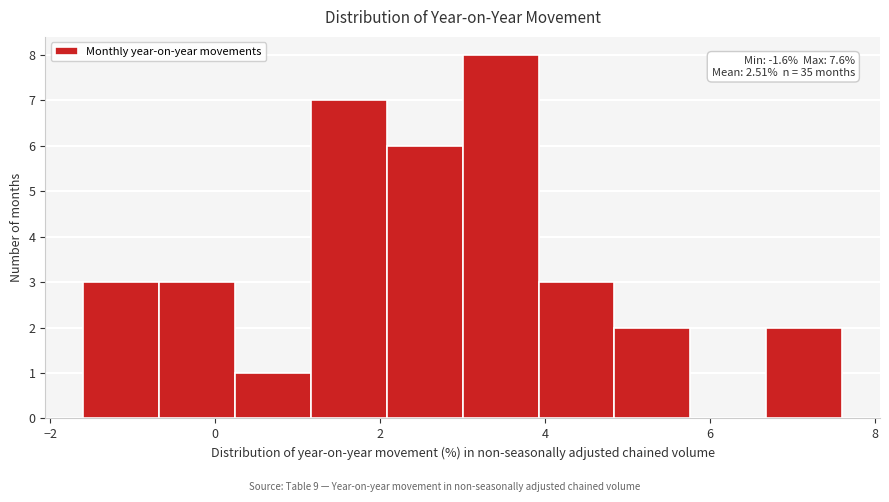

Over which range of the x-axis is the bar tallest?

3.00 to 3.92